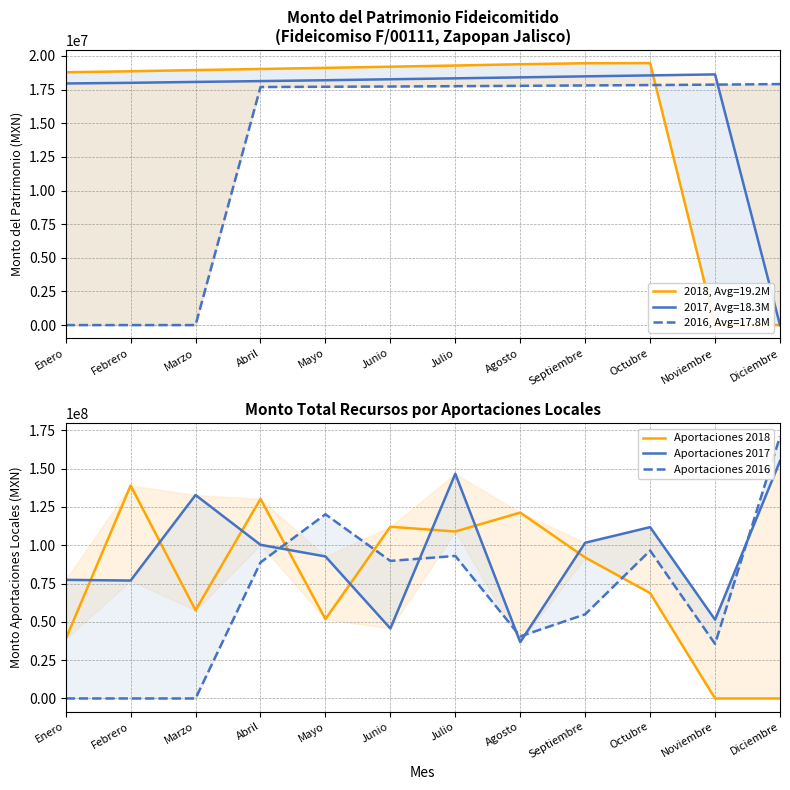

In Aportaciones 2017, how many points are lower than both neighbors (excluding endpoints)?

4